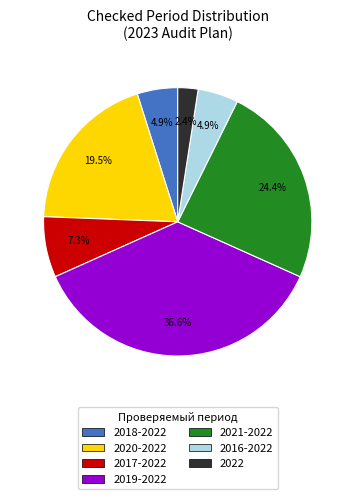

Count the number of slices in the pie.

7